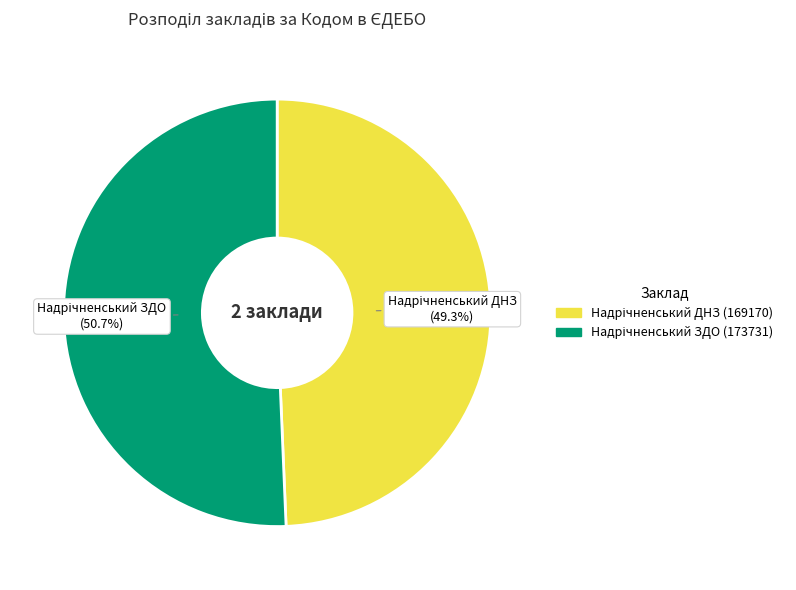

Does any single category account for the majority?

Yes